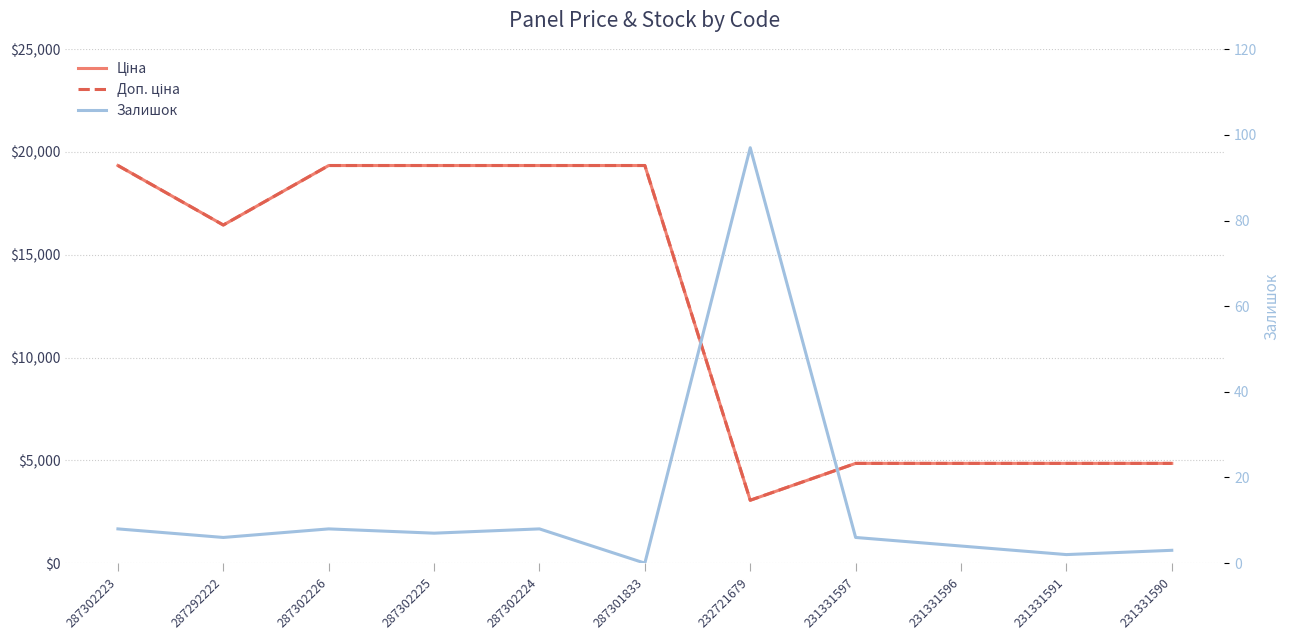

Where is the first local minimum for Ціна?

287292222